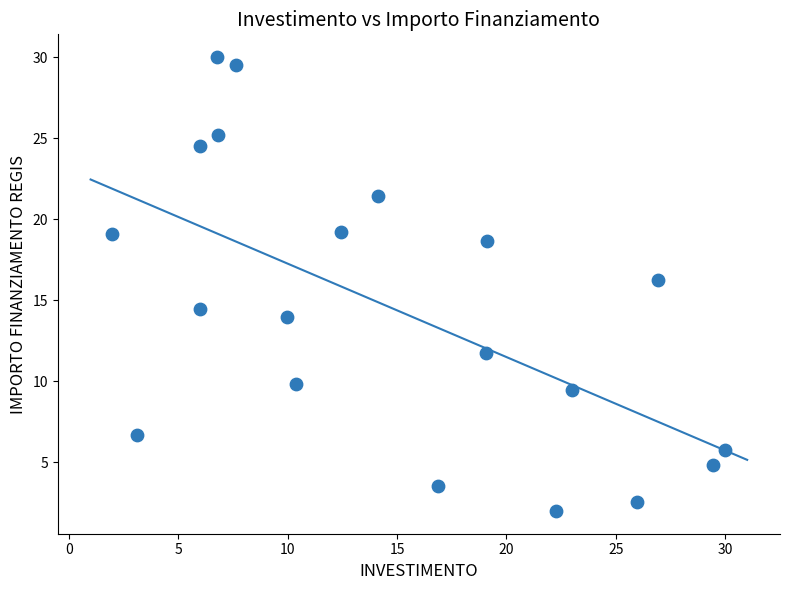

What is the range of X values (max minus min)?

28.0